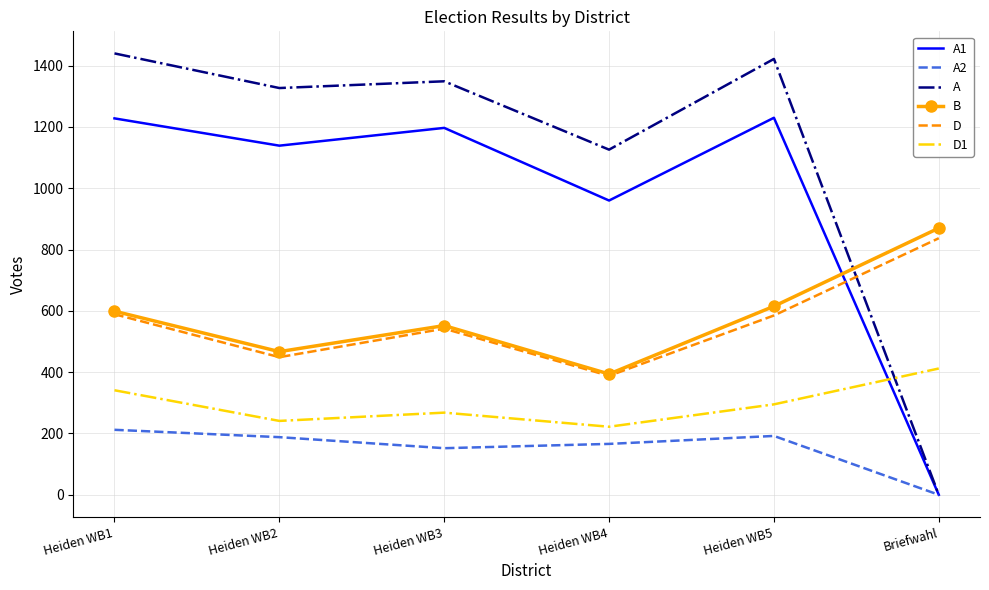

What is the total value across all series at Heiden WB3?

4060